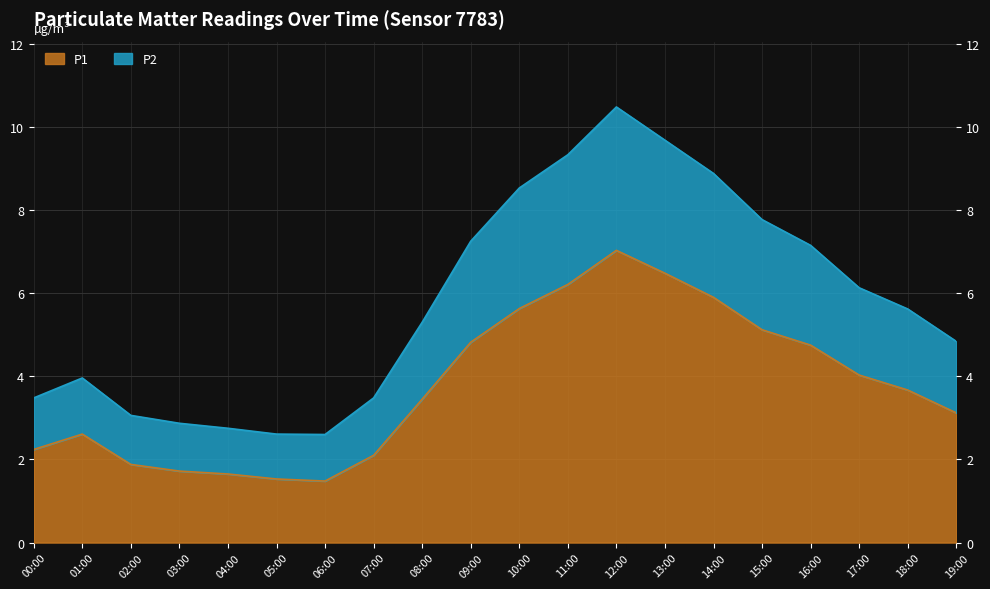

What is the label of the 20th point from the right?

00:00